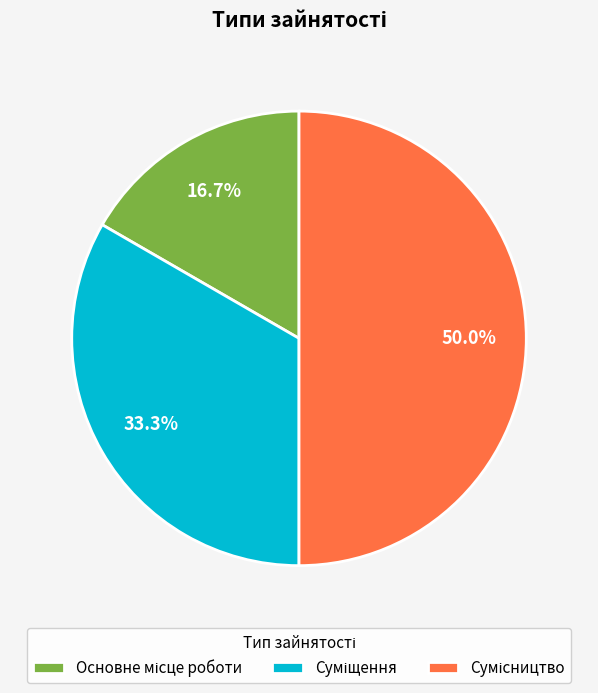

How many slices are in this pie chart?

3